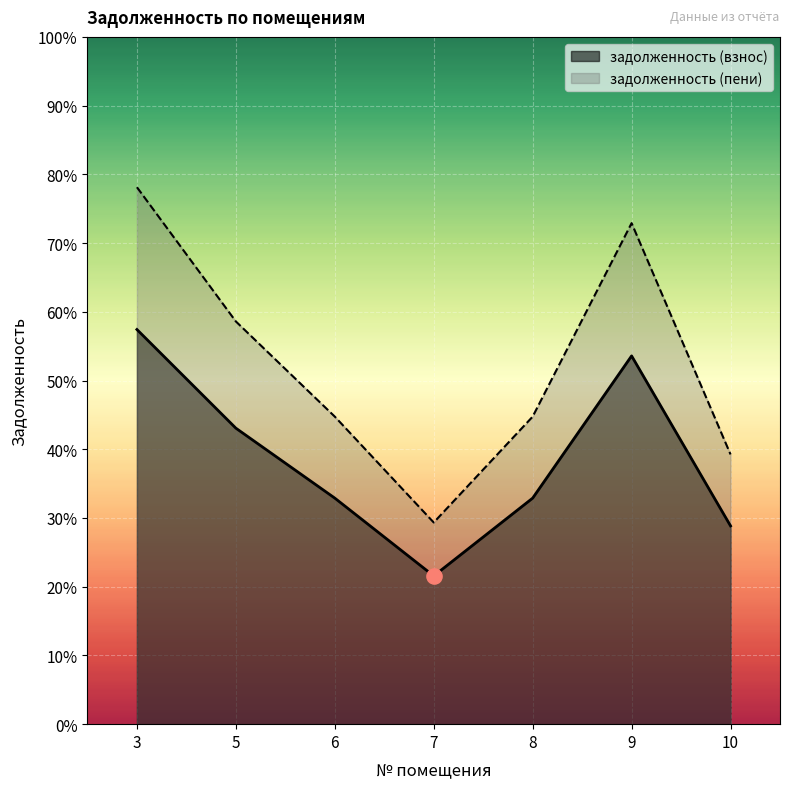

At which category is the sum across all series the highest?

3